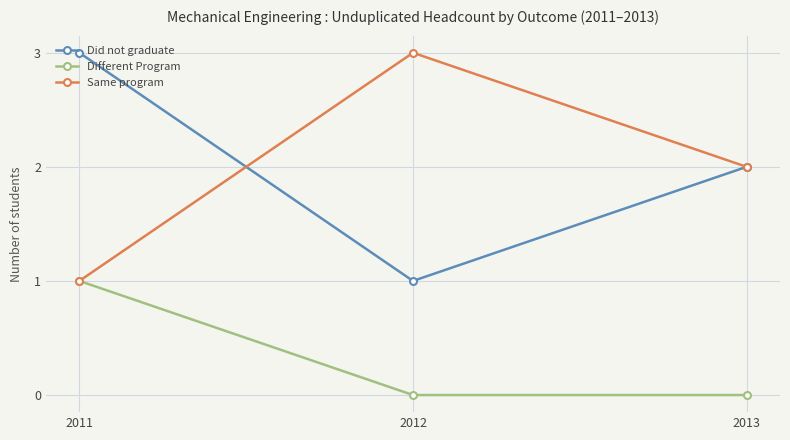

The Same program series shows 1 at 2011. True or false?

True